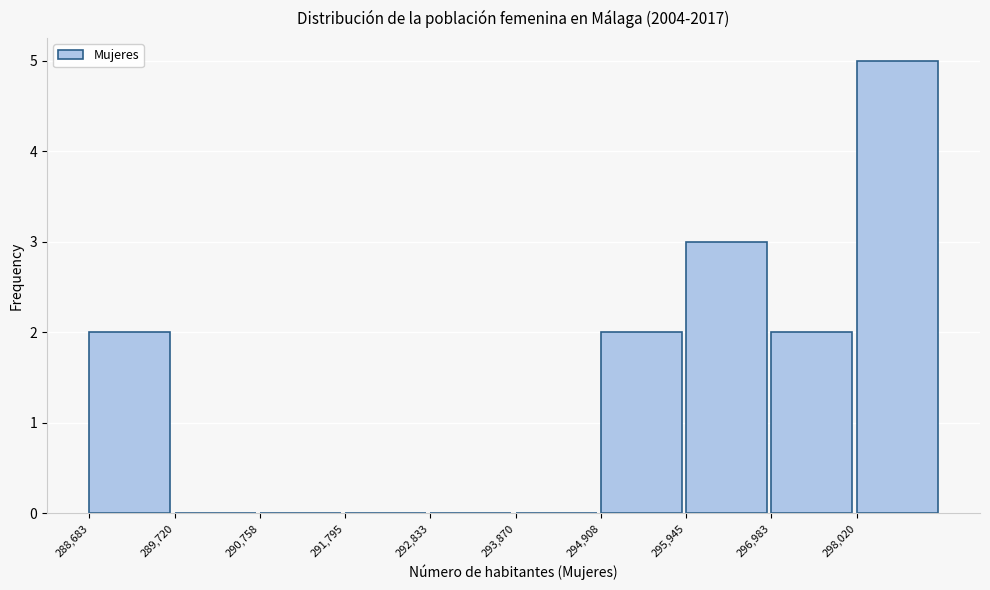

Which range on the x-axis has the tallest bar?

298000 to 299000